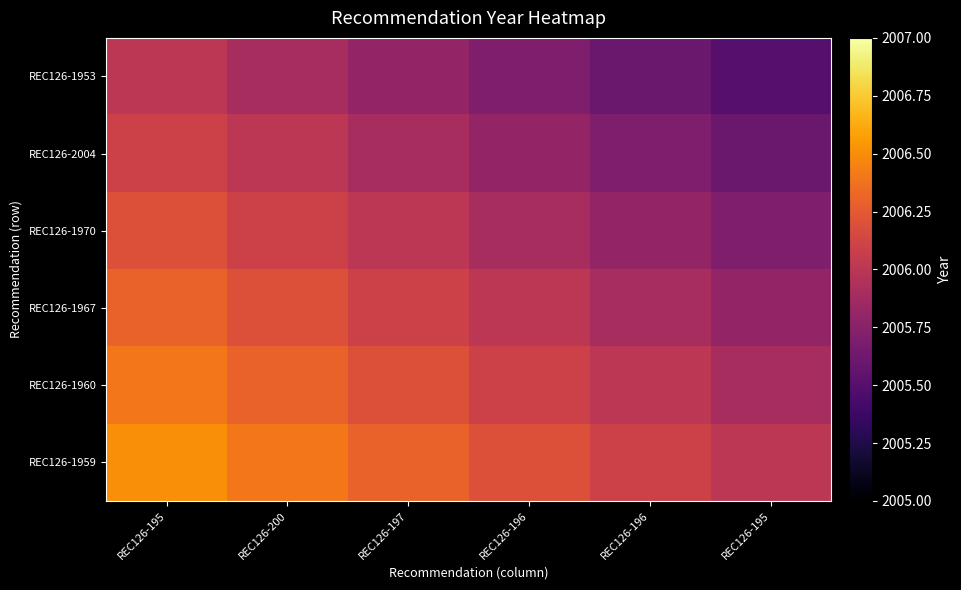

At REC126-196, list the series in order from smallest to largest.

REC126-1953, REC126-2004, REC126-1970, REC126-1967, REC126-1960, REC126-1959